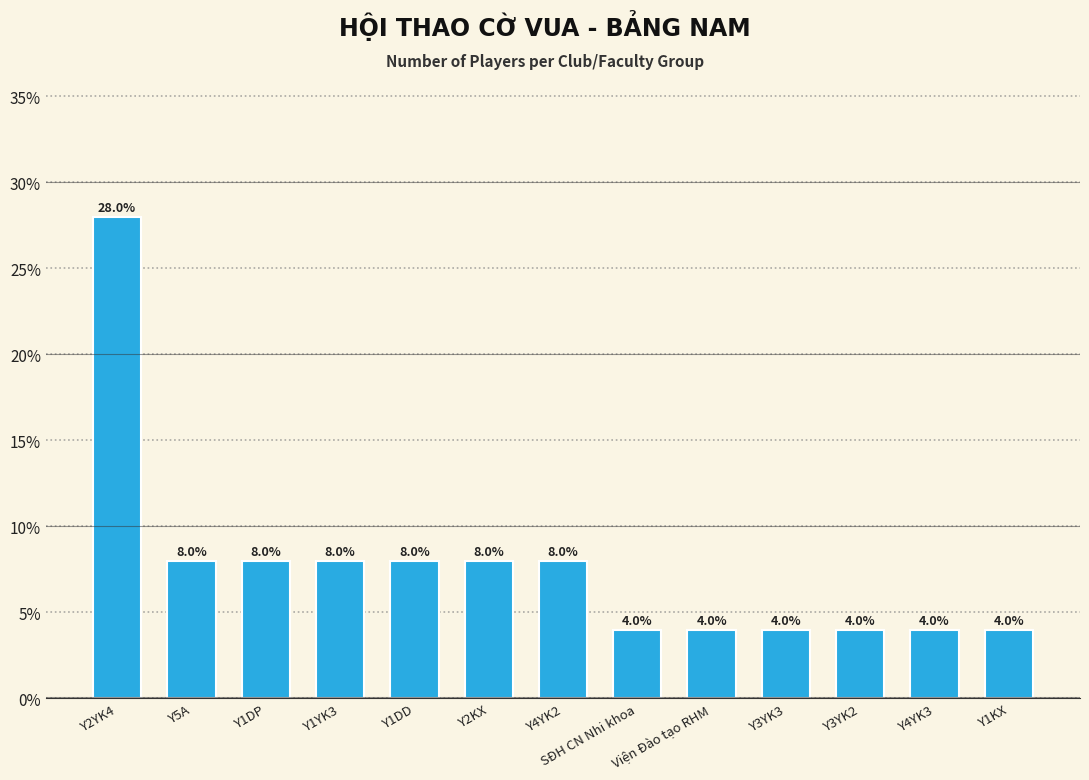

Where does the data first go above 8?

Y2YK4